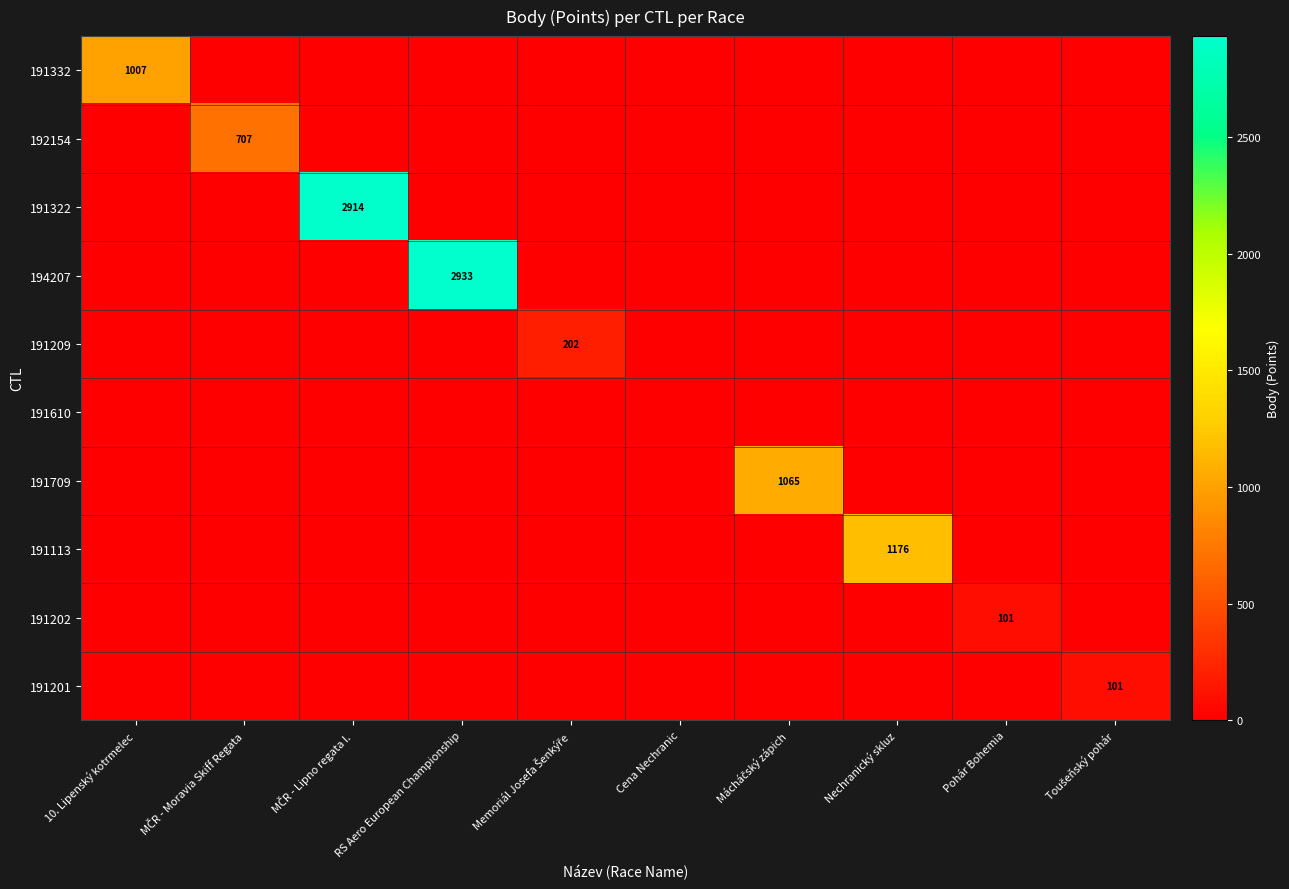

What is the greatest value displayed?

2933